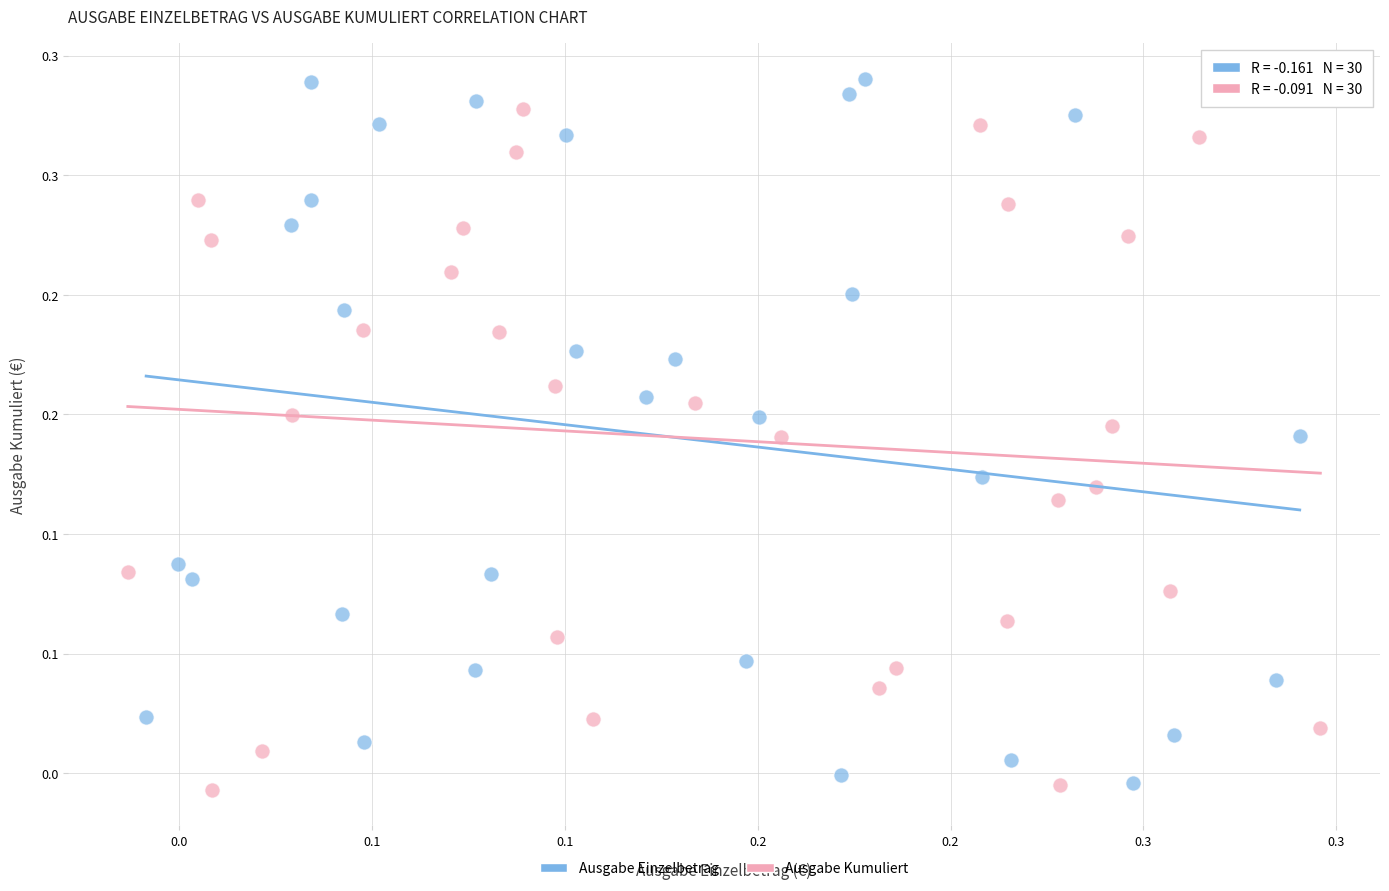

Which series has the widest spread of Y values?

Ausgabe Einzelbetrag